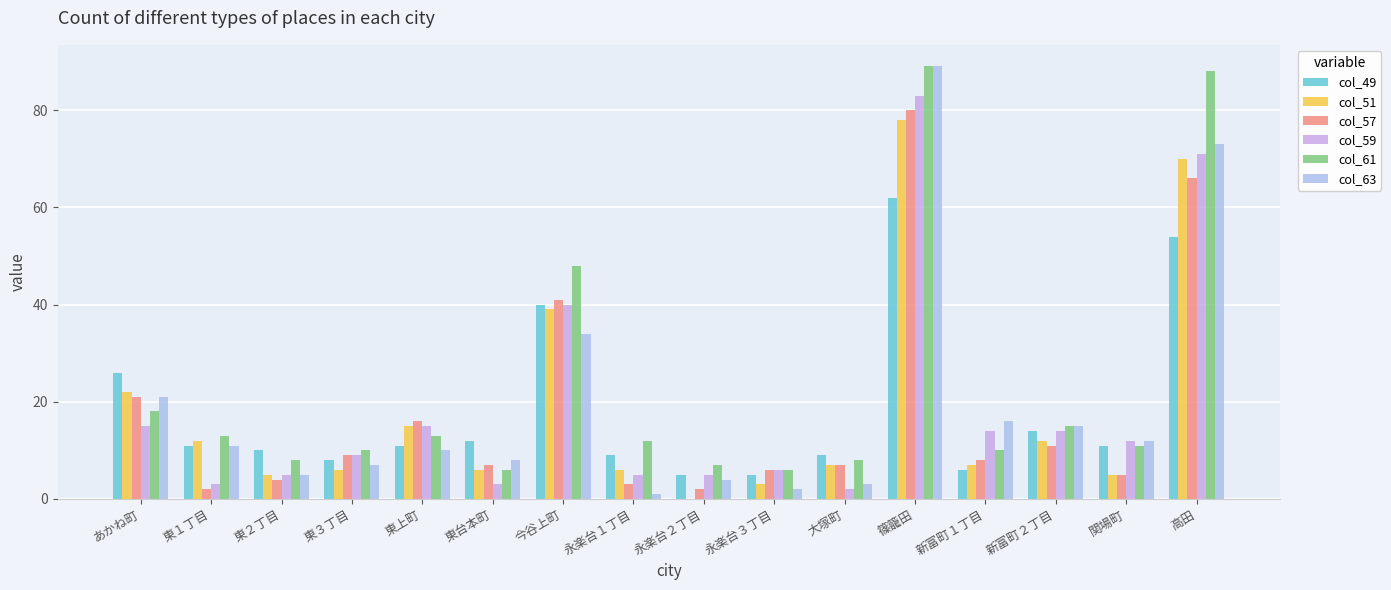

What value does the col_57 series have at 東２丁目?

4